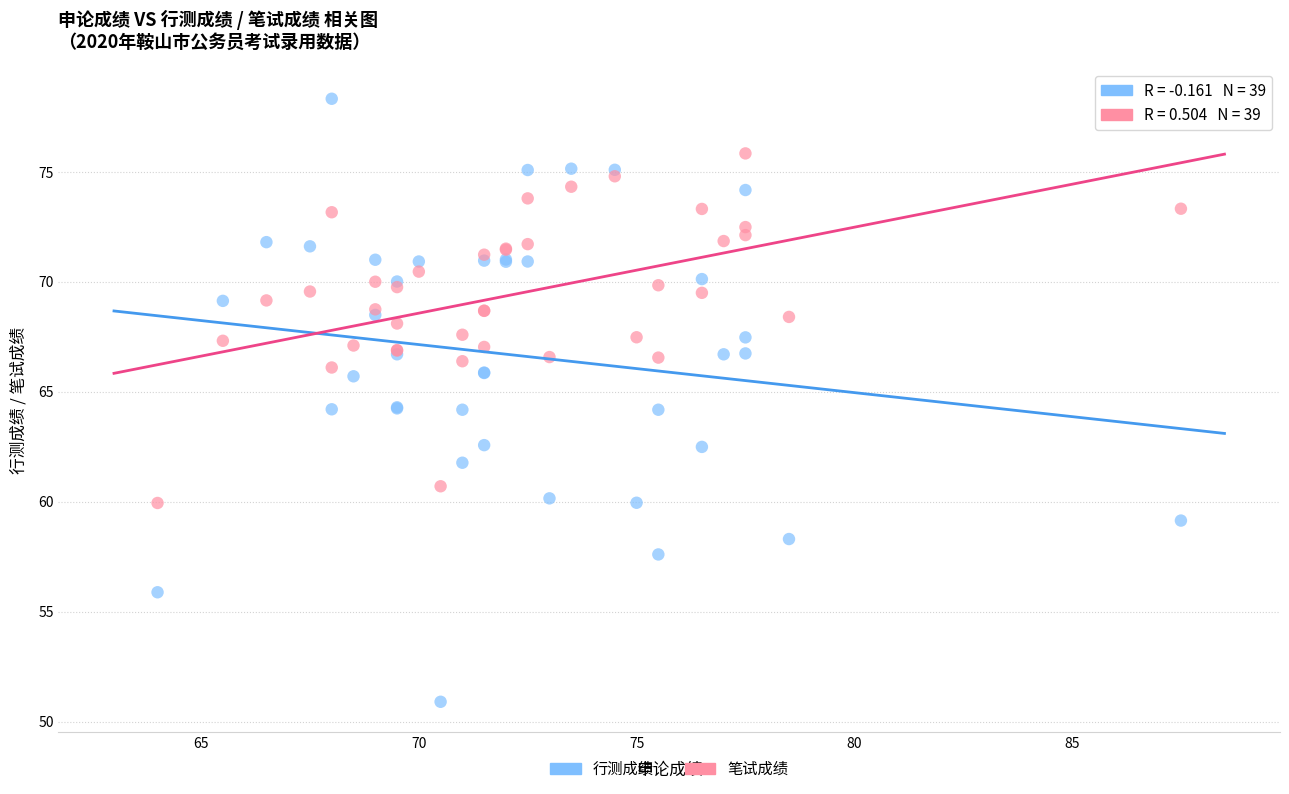

Which series has the largest Y range (max minus min)?

行测成绩